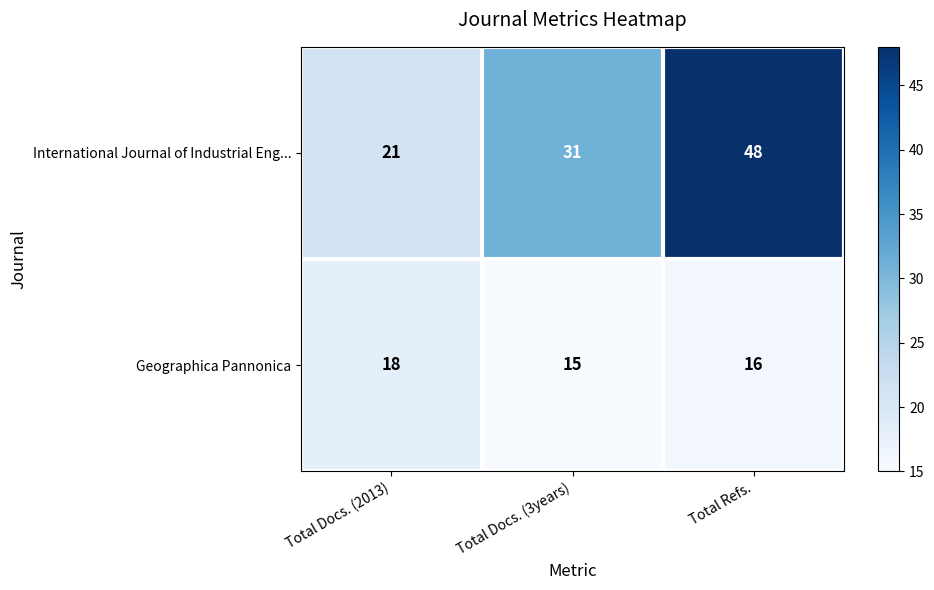

The Geographica Pannonica series shows 18 at Total Docs. (2013). True or false?

True